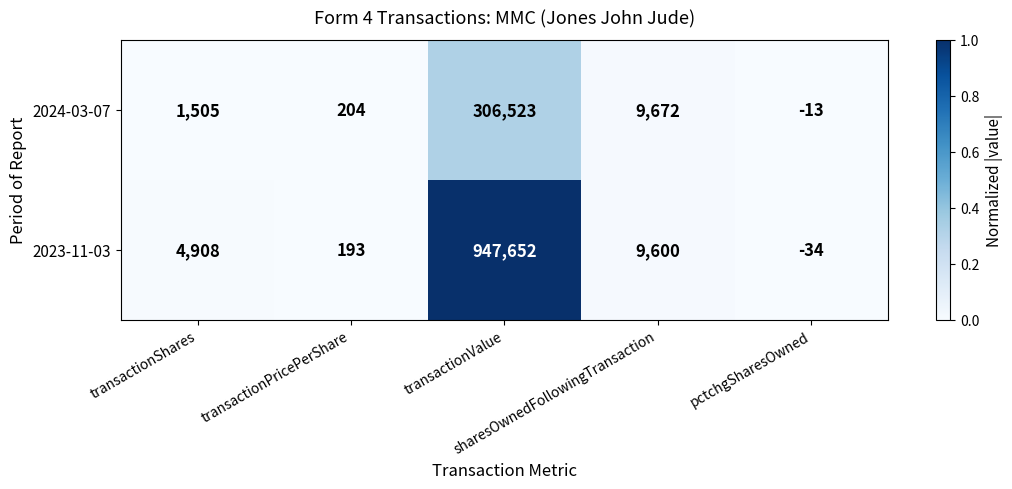

What is the smallest value displayed?

-34